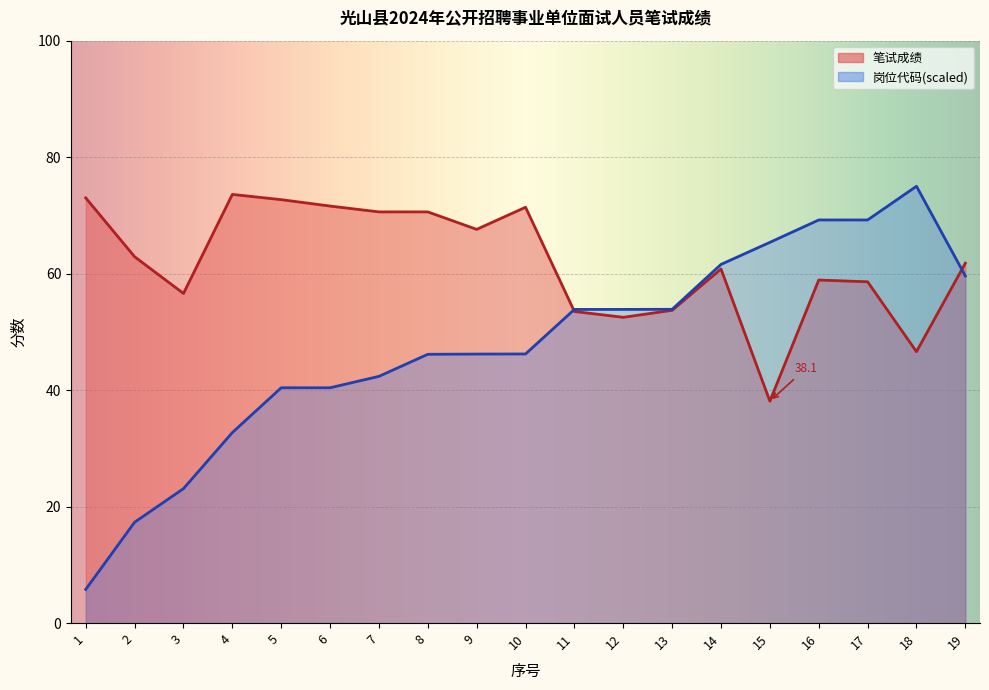

Which category has the lowest value in the 岗位代码 series?

1